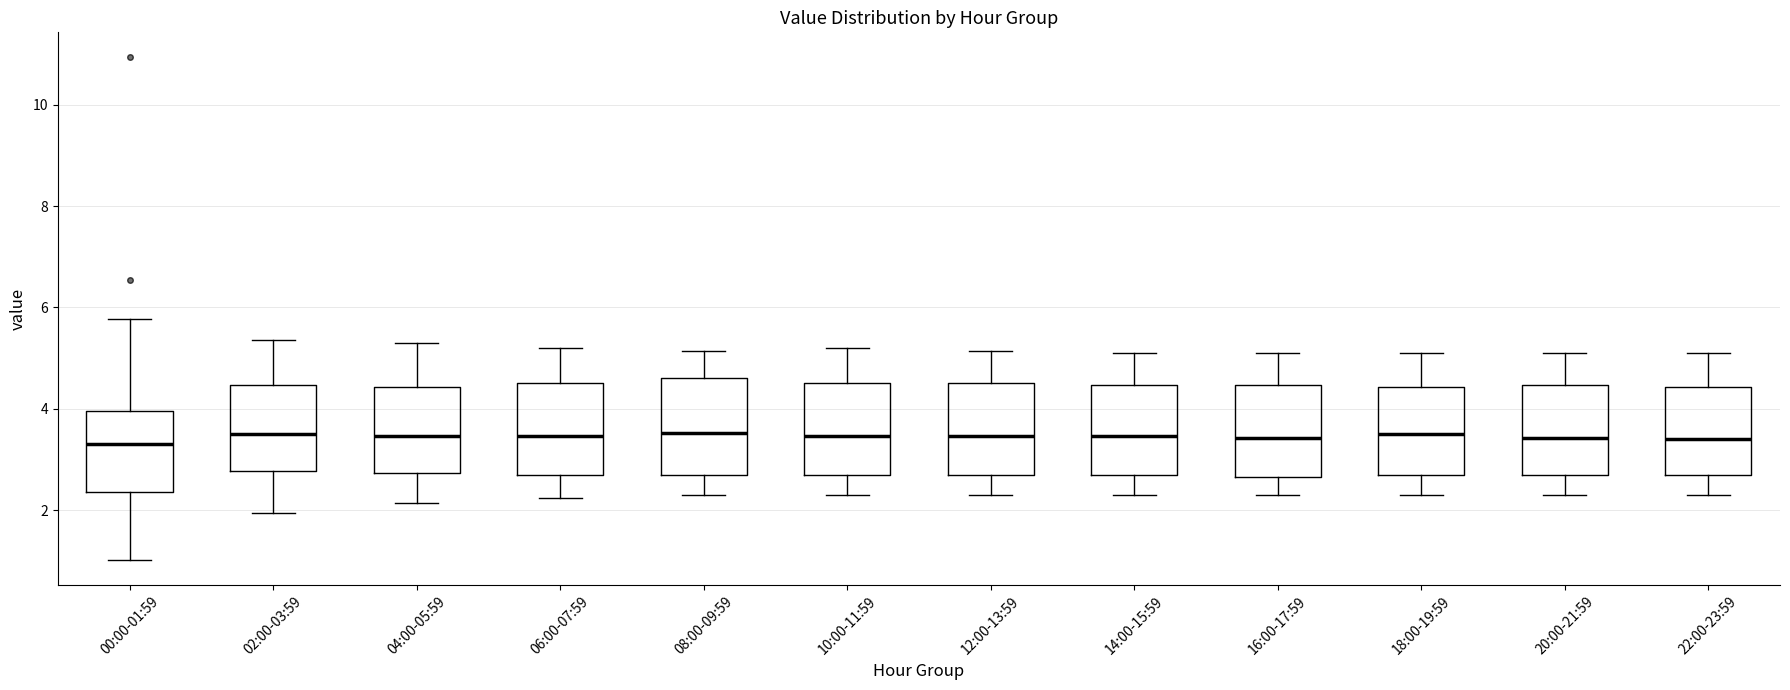

Reading left to right, transcribe this box plot: for each box, give where its median line is, the range the box spans, and where its two whiskers end, as read against the y-axis. The values are not printed on the chart, so give them approximately, as read against the axis.

00:00-01:59: median 3.4, box 2.4 to 4.0, whiskers 1.0 to 5.8
02:00-03:59: median 3.6, box 2.8 to 4.4, whiskers 2.0 to 5.4
04:00-05:59: median 3.4, box 2.8 to 4.4, whiskers 2.2 to 5.4
06:00-07:59: median 3.4, box 2.8 to 4.6, whiskers 2.2 to 5.2
08:00-09:59: median 3.6, box 2.6 to 4.6, whiskers 2.4 to 5.2
10:00-11:59: median 3.4, box 2.8 to 4.6, whiskers 2.4 to 5.2
12:00-13:59: median 3.4, box 2.6 to 4.6, whiskers 2.4 to 5.2
14:00-15:59: median 3.4, box 2.6 to 4.4, whiskers 2.4 to 5.2
16:00-17:59: median 3.4, box 2.6 to 4.4, whiskers 2.4 to 5.2
18:00-19:59: median 3.6, box 2.6 to 4.4, whiskers 2.4 to 5.2
20:00-21:59: median 3.4, box 2.6 to 4.4, whiskers 2.4 to 5.2
22:00-23:59: median 3.4, box 2.6 to 4.4, whiskers 2.4 to 5.2